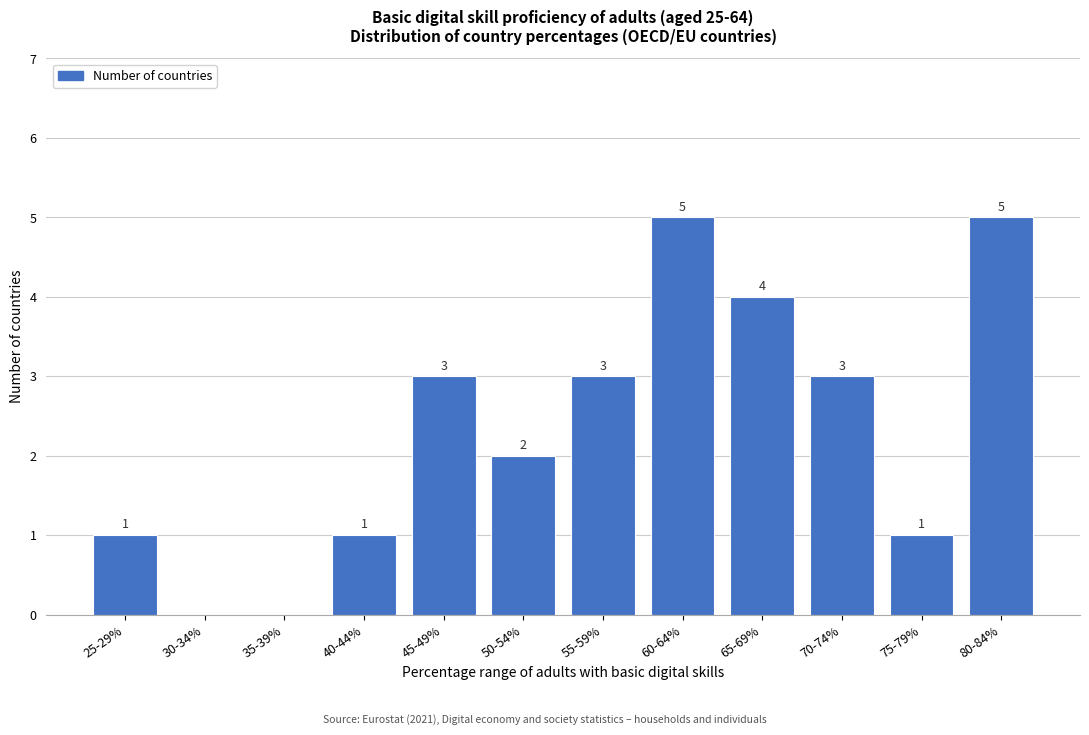

Reading left to right, extract all data points from this chart.

25-29%=1	30-34%=0	35-39%=0	40-44%=1	45-49%=3	50-54%=2	55-59%=3	60-64%=5	65-69%=4	70-74%=3	75-79%=1	80-84%=5